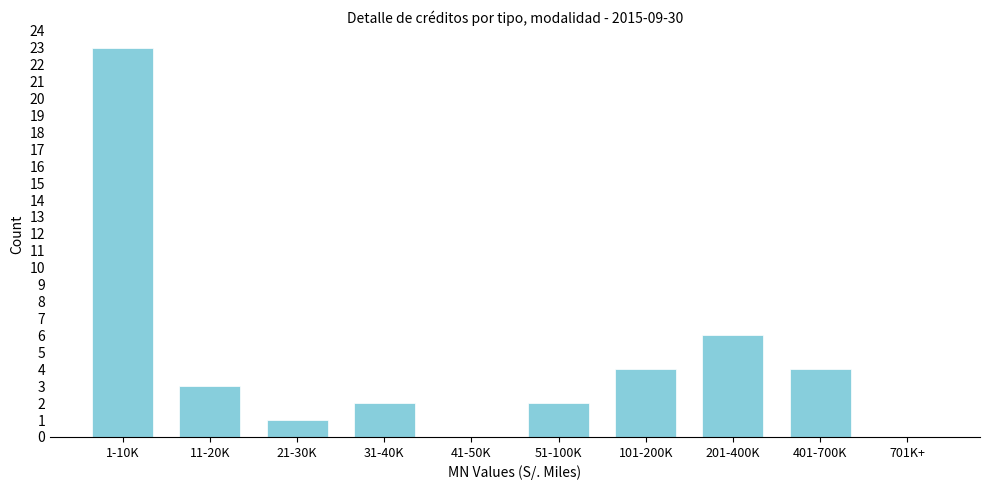

Reading right to left, list all the values displayed in this chart.

701K+=0	401-700K=4	201-400K=6	101-200K=4	51-100K=2	41-50K=0	31-40K=2	21-30K=1	11-20K=3	1-10K=23